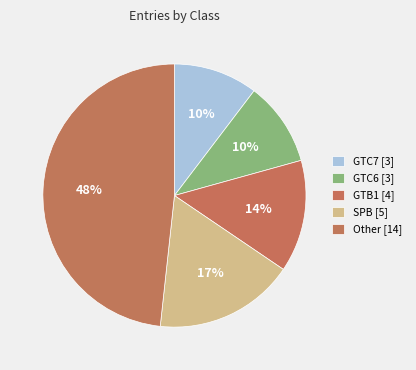

Count the number of slices in the pie.

5